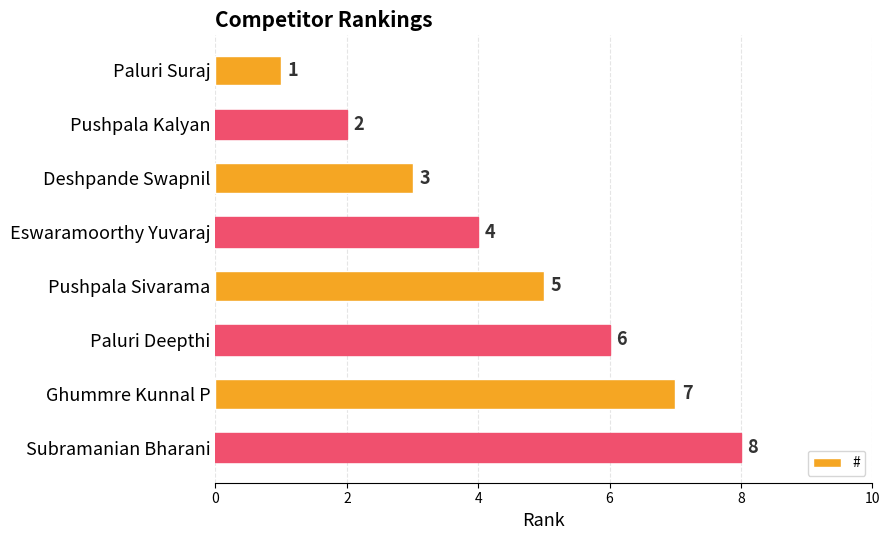

What is the label of the 3rd bar from the bottom?

Paluri Deepthi